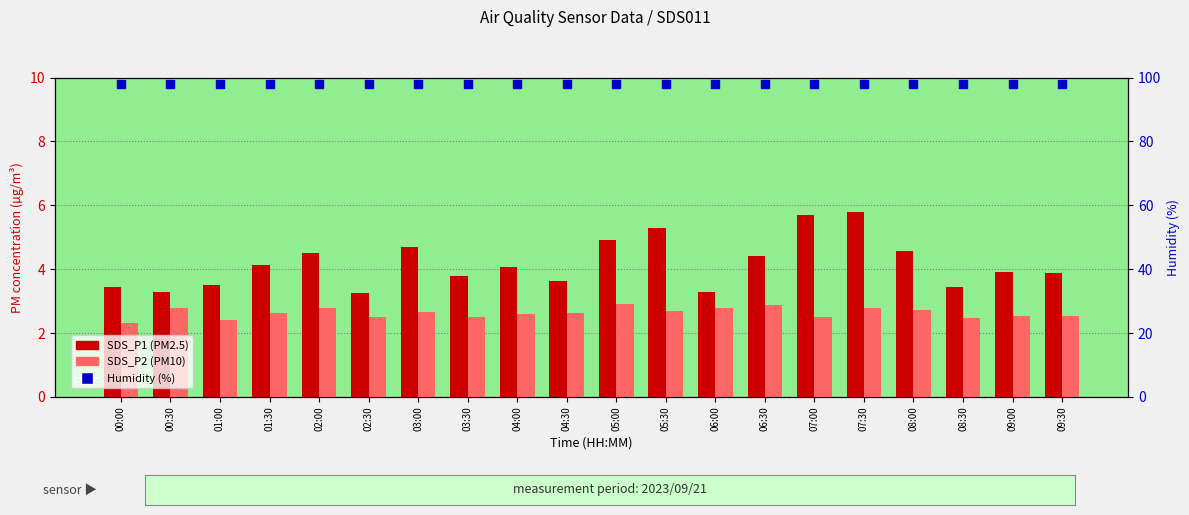

At how many categories does at least one series exceed 43?

20